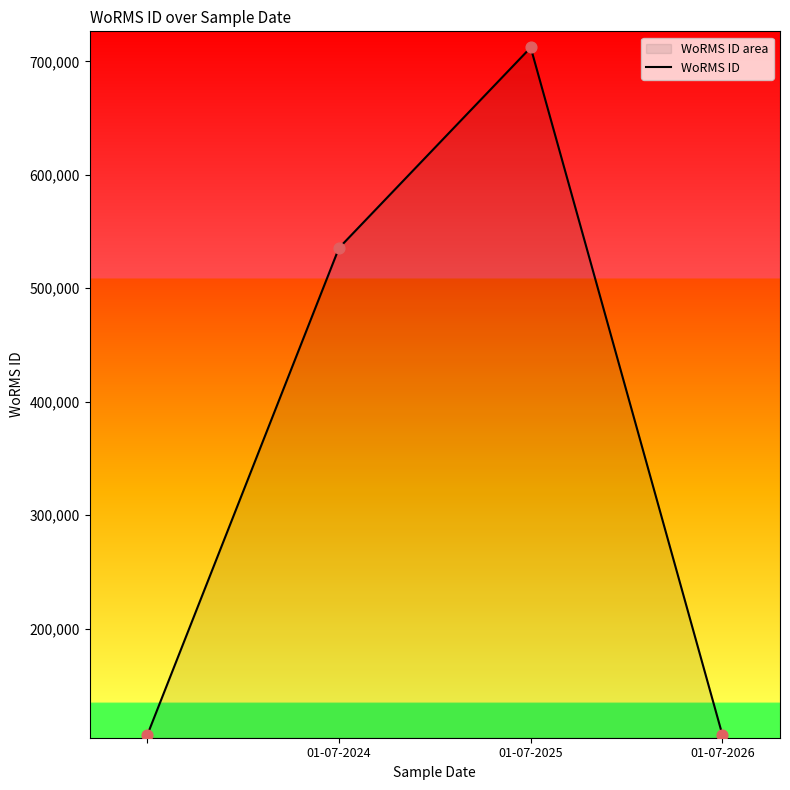

What is the ratio of the value at 01-07-2024 to the value at 01-07-2025?

0.8